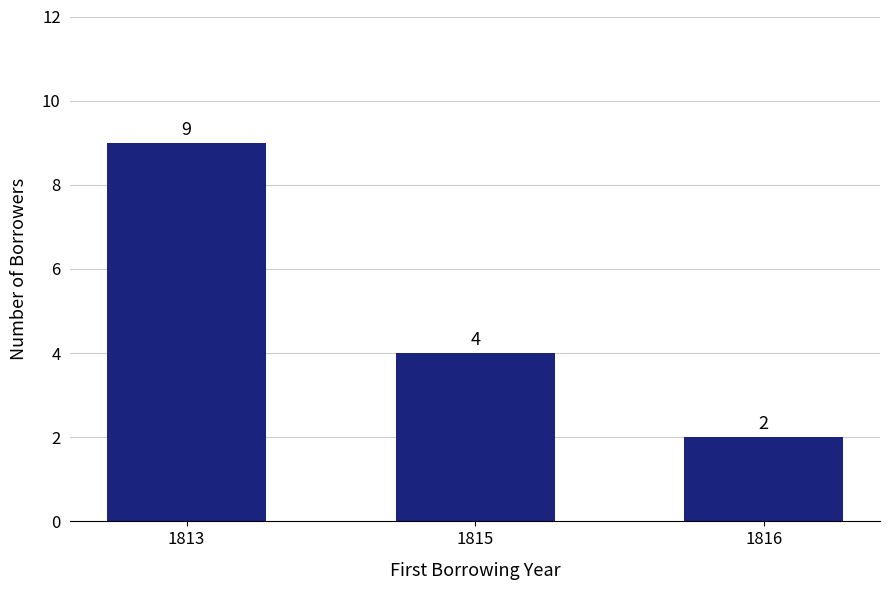

What is the average value?

5